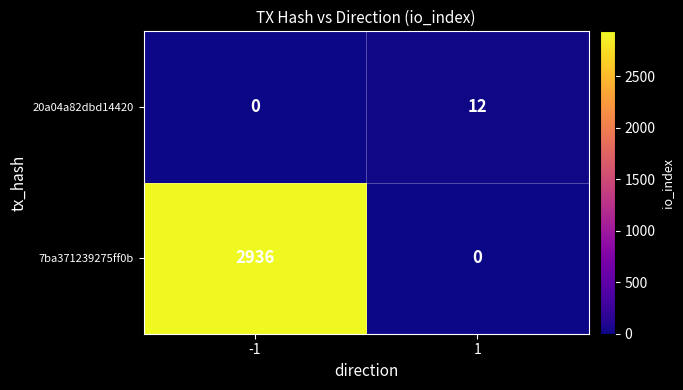

What is the difference between the 7ba371239275ff0b values at 1 and -1?

2936